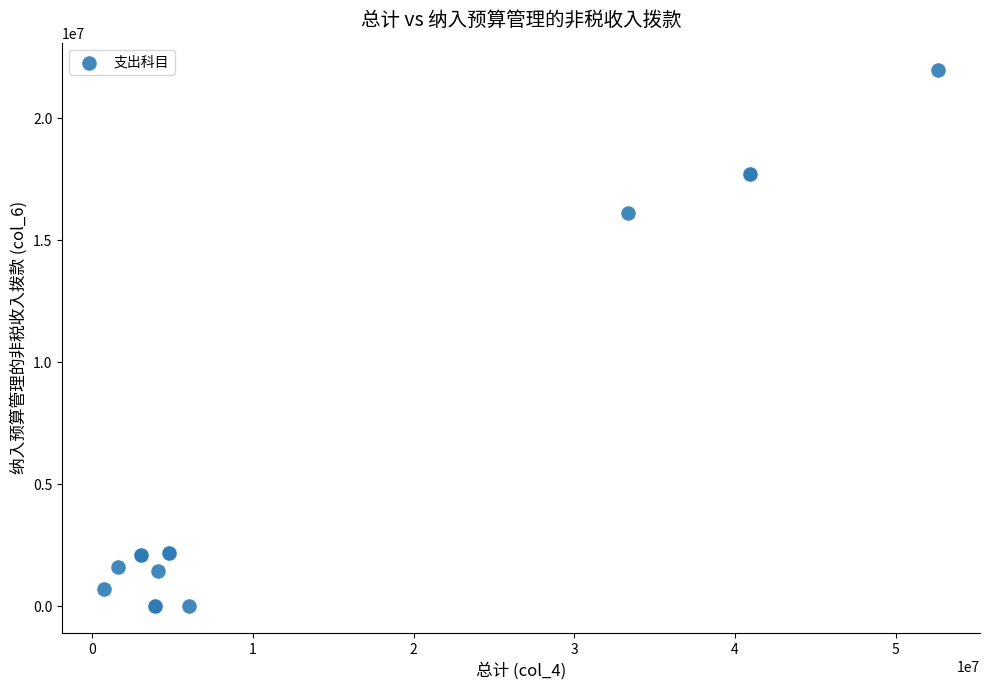

What Y value in the scatter plot is closest to 11000000?

16125418.3